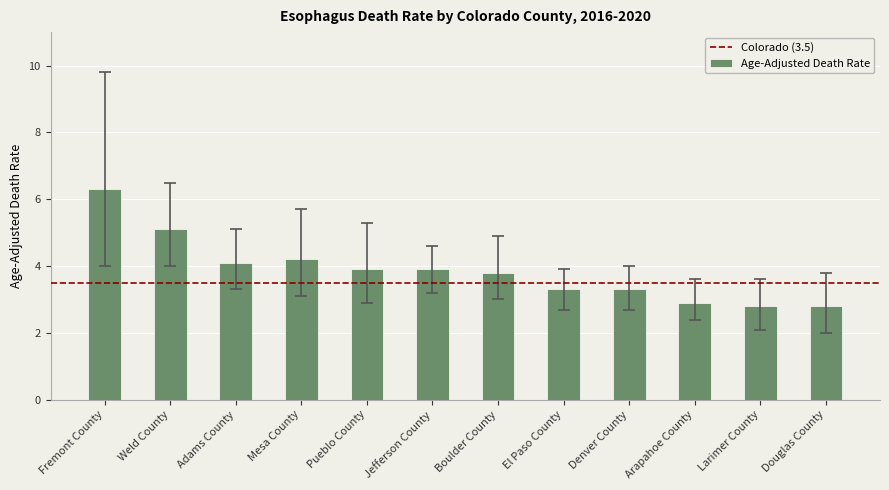

What is the sum of the values at Weld County and Fremont County?

11.4